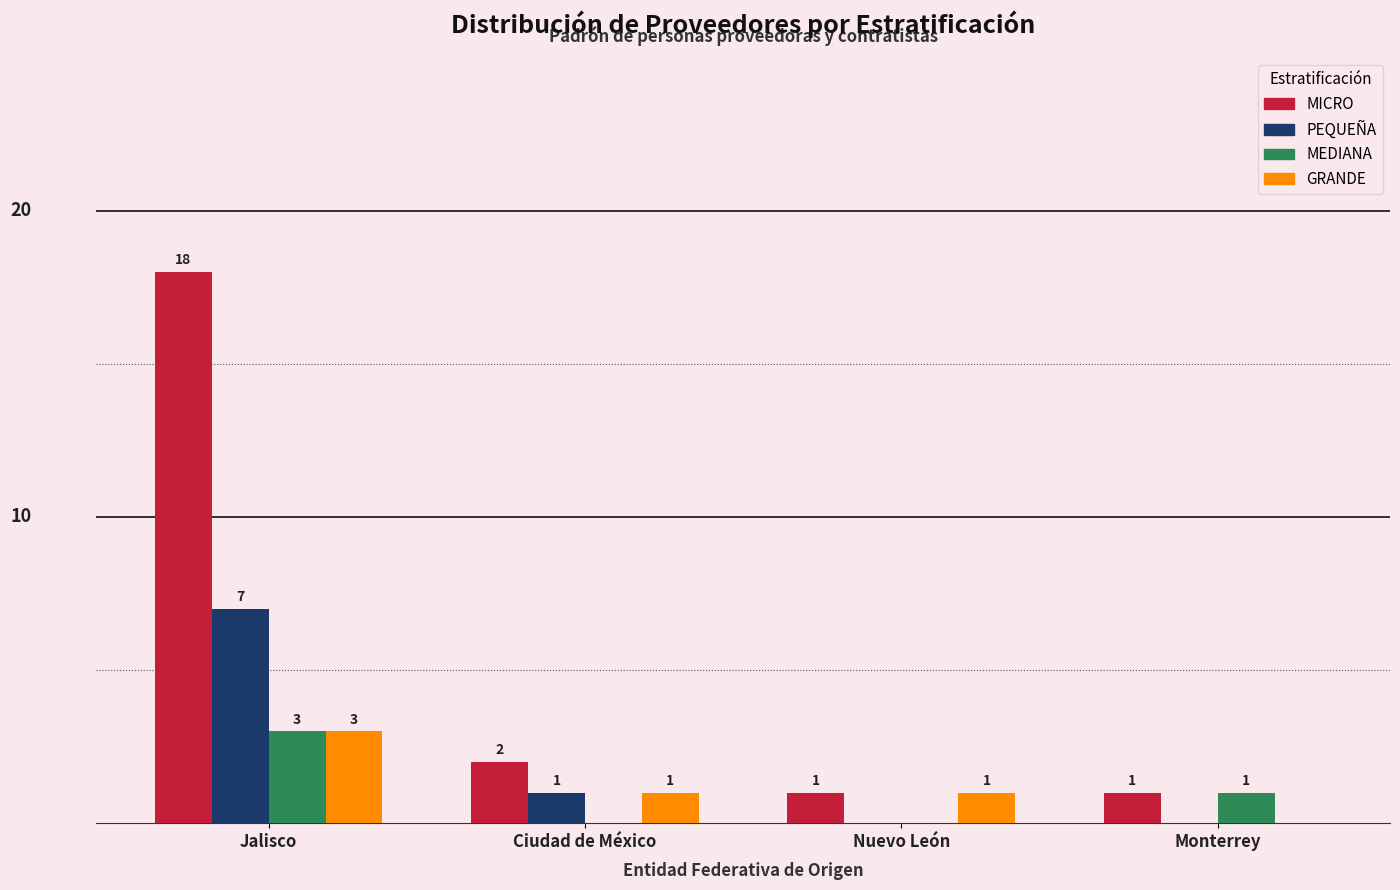

Which series has the largest total across all categories?

MICRO